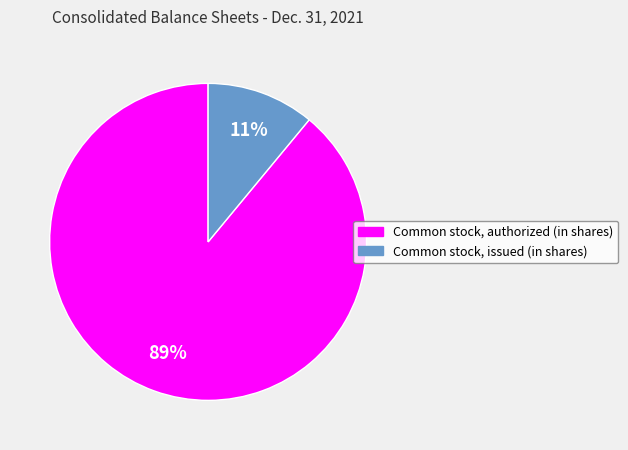

Is it true that Common stock, issued (in shares) is 11% of the pie?

True